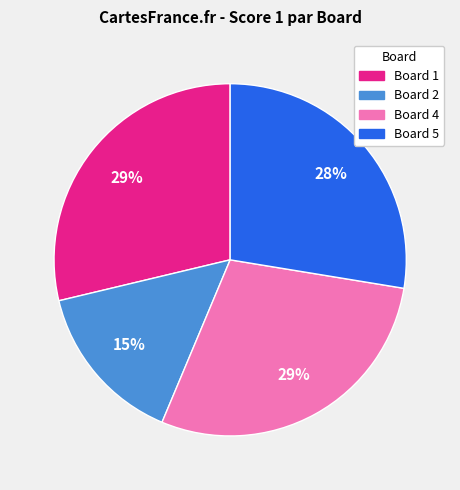

To the nearest percent, what is the difference between the largest and smallest slice percentages?

14%